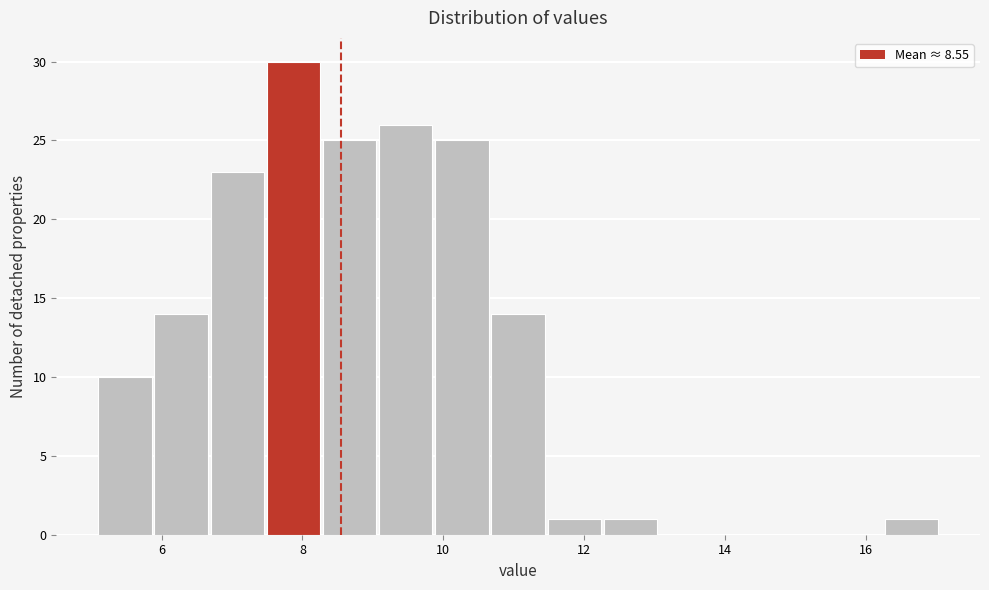

Around what value on the x-axis is the tallest bar? Give the approximate position of its centre, as read against the axis.

7.8